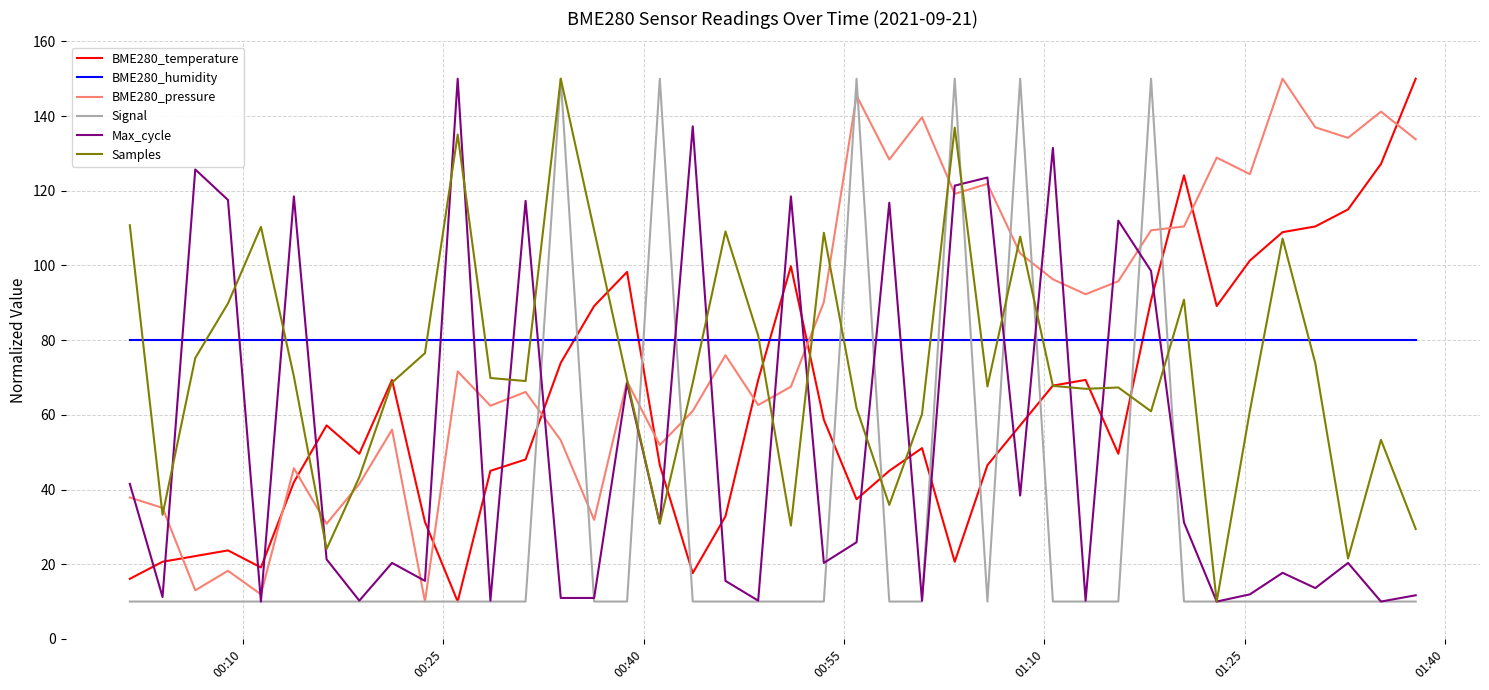

How many times do BME280_humidity and BME280_pressure cross each other?

1